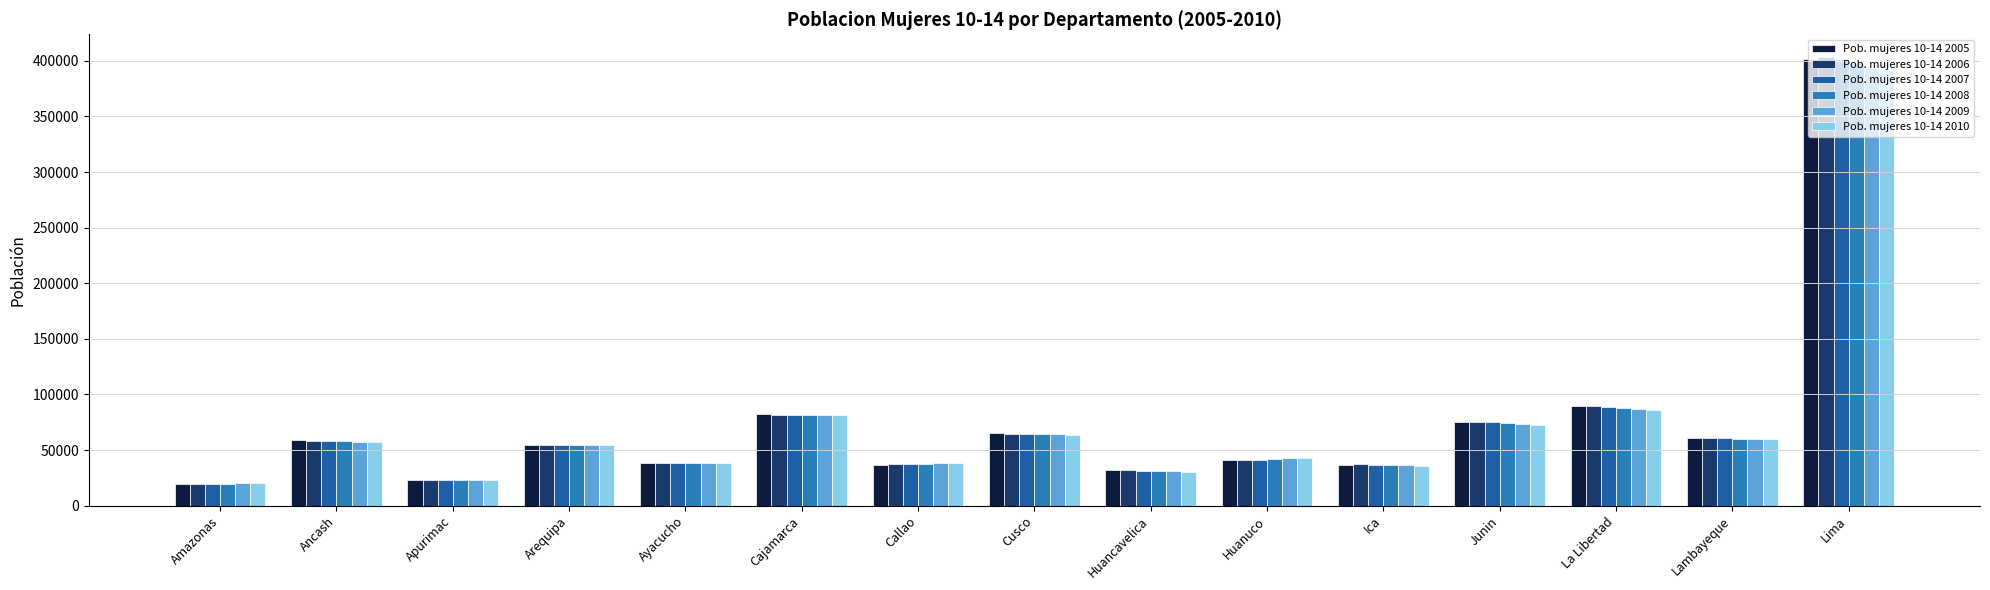

The Pob. mujeres 10-14 2005 series shows 54276 at Arequipa. True or false?

True